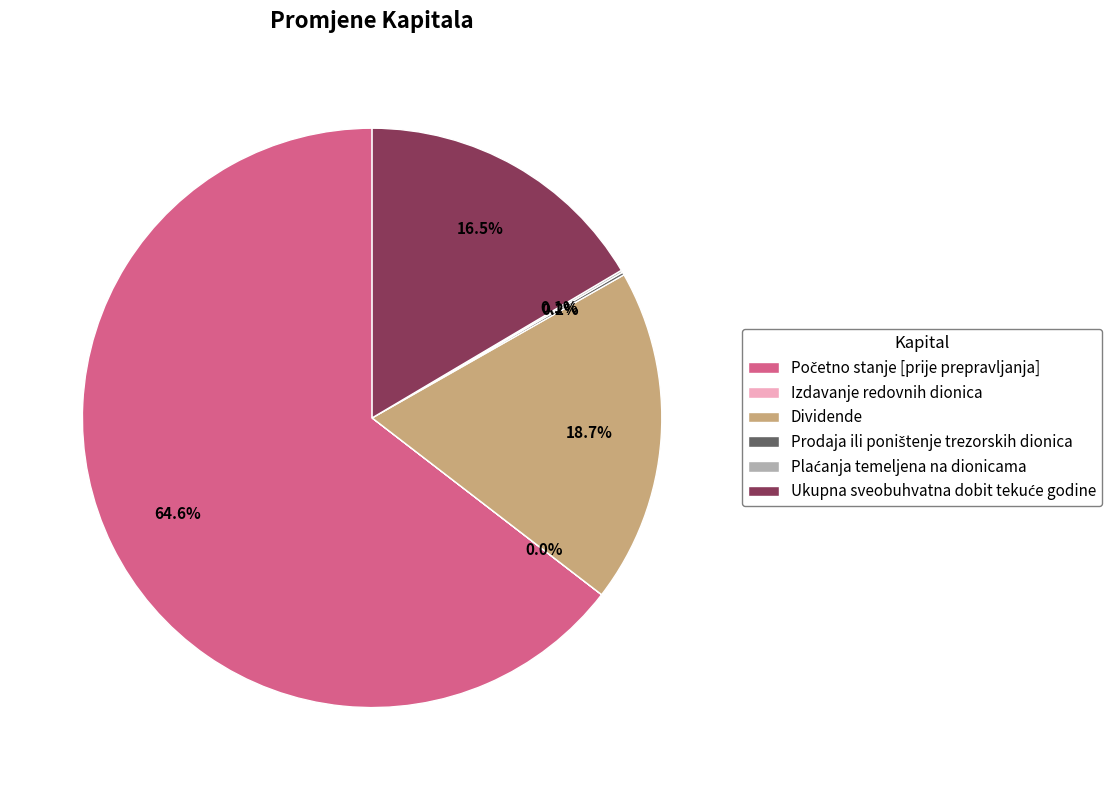

Is there any slice that represents more than half of the pie?

Yes